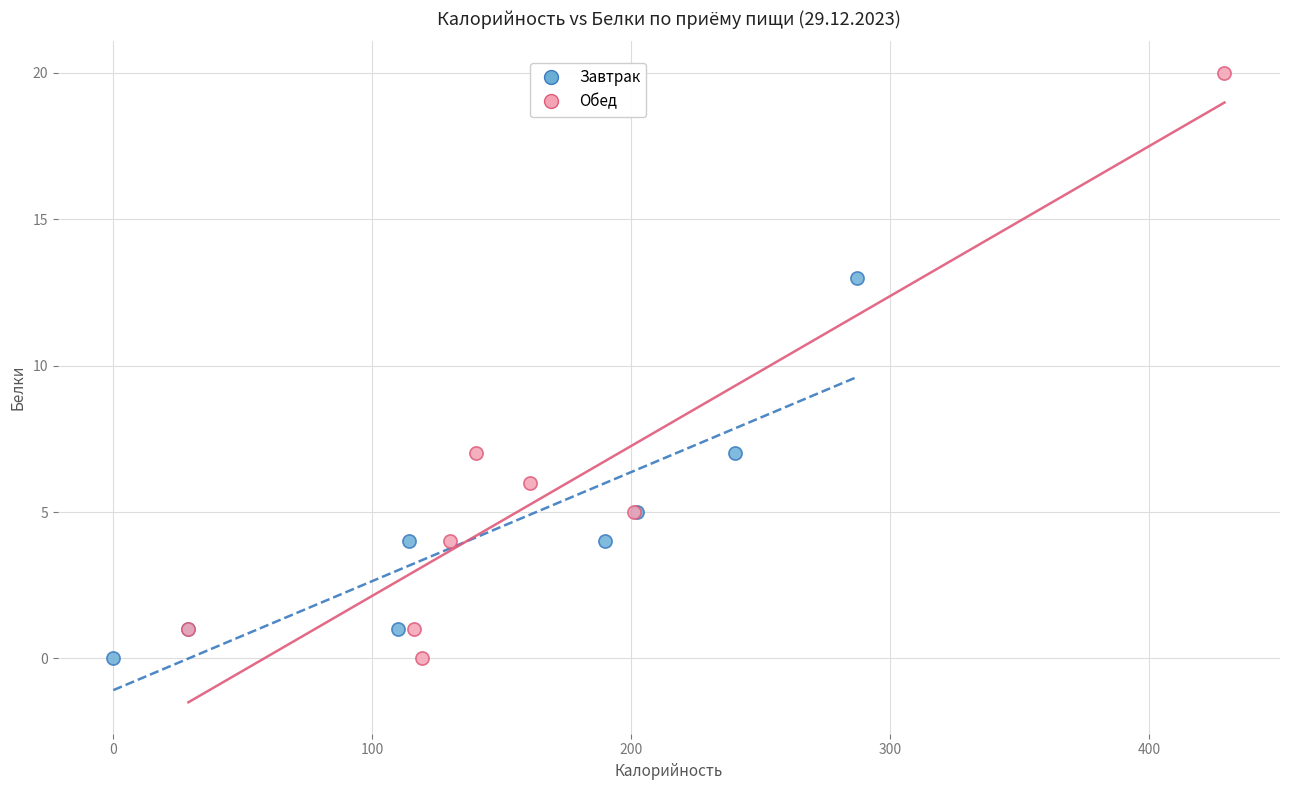

Which series has the largest Y range (max minus min)?

Обед